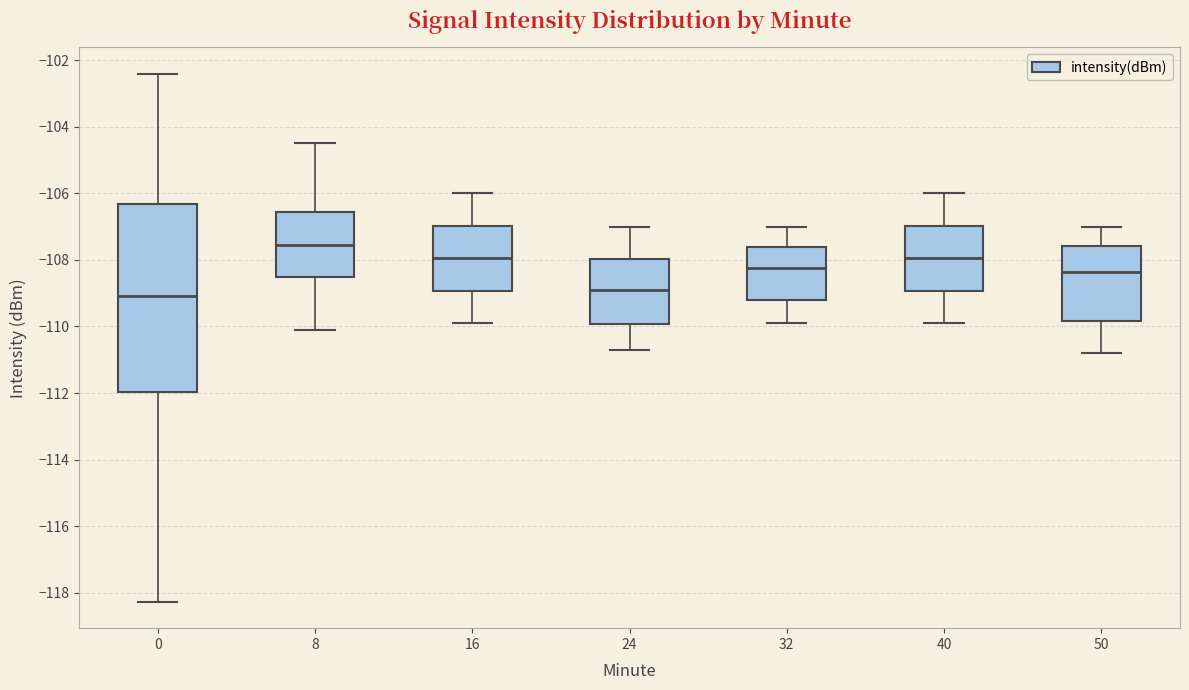

Where is the upper edge of the box at x = 40 on the y-axis? The values are not printed on the chart, so give them approximately, as read against the axis.

-107.0